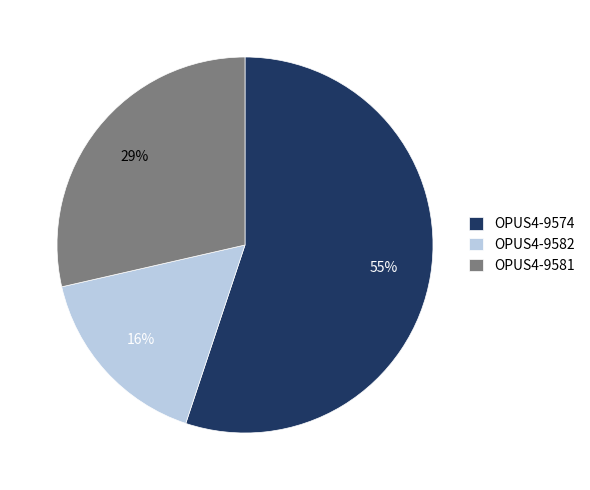

To the nearest percent, what is the difference between the OPUS4-9582 and OPUS4-9574 slice percentages?

39%